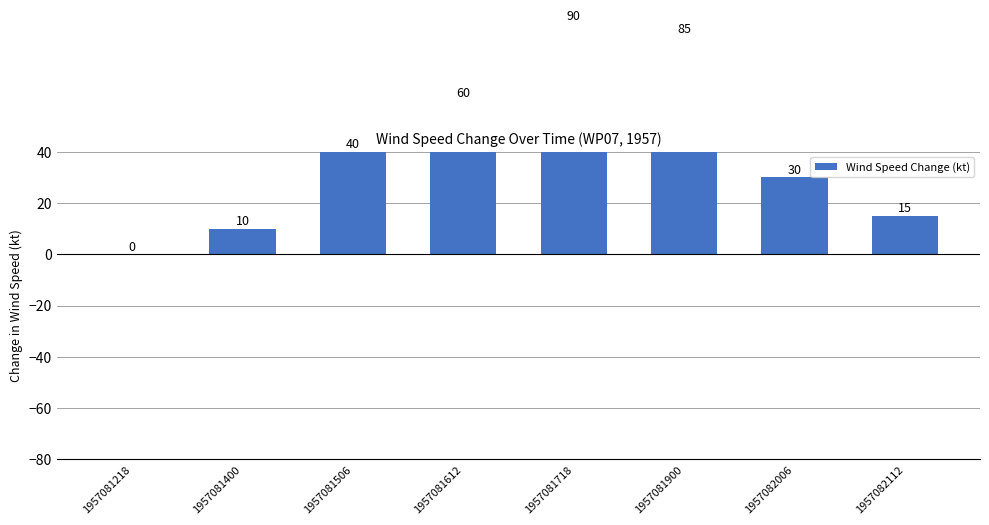

Reading left to right, transcribe all the data shown in this chart.

1957081218=0	1957081400=10	1957081506=40	1957081612=60	1957081718=90	1957081900=85	1957082006=30	1957082112=15